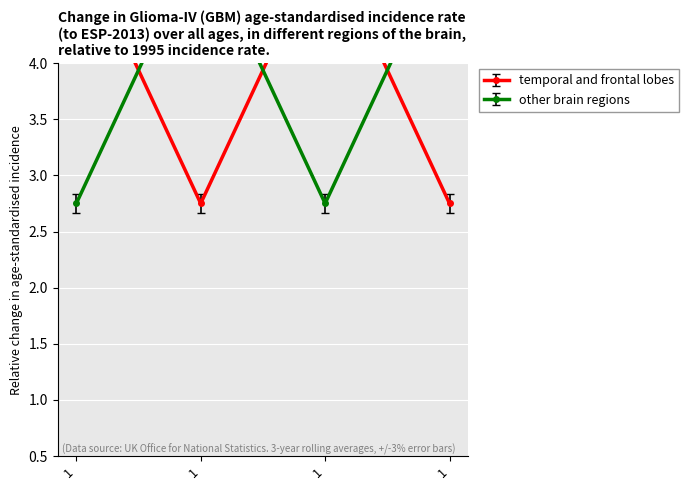

Count the number of data series in this chart.

2